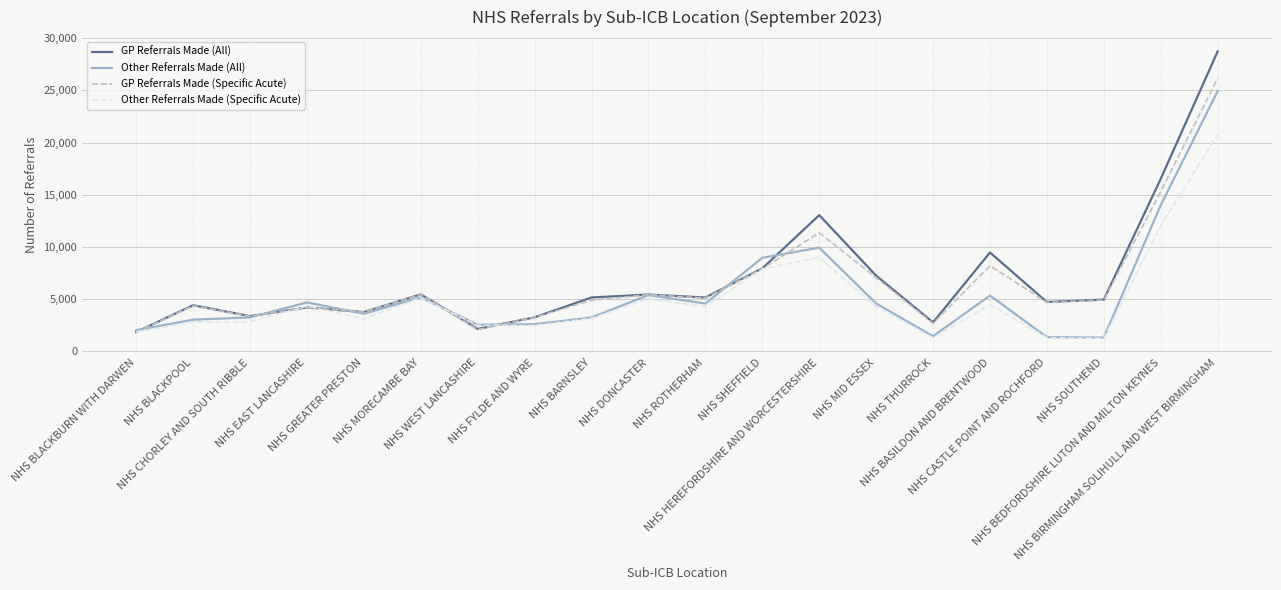

What is the difference between the second highest and second lowest values in the Other Referrals Made (Specific Acute) series?

10776